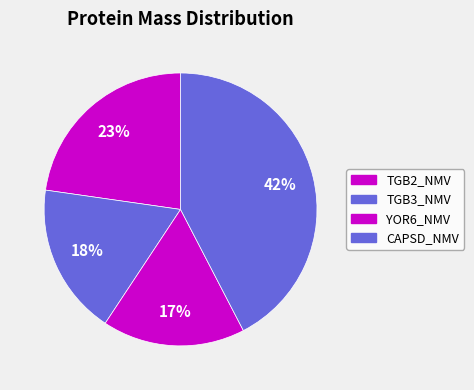

How many slices are in this pie chart?

4